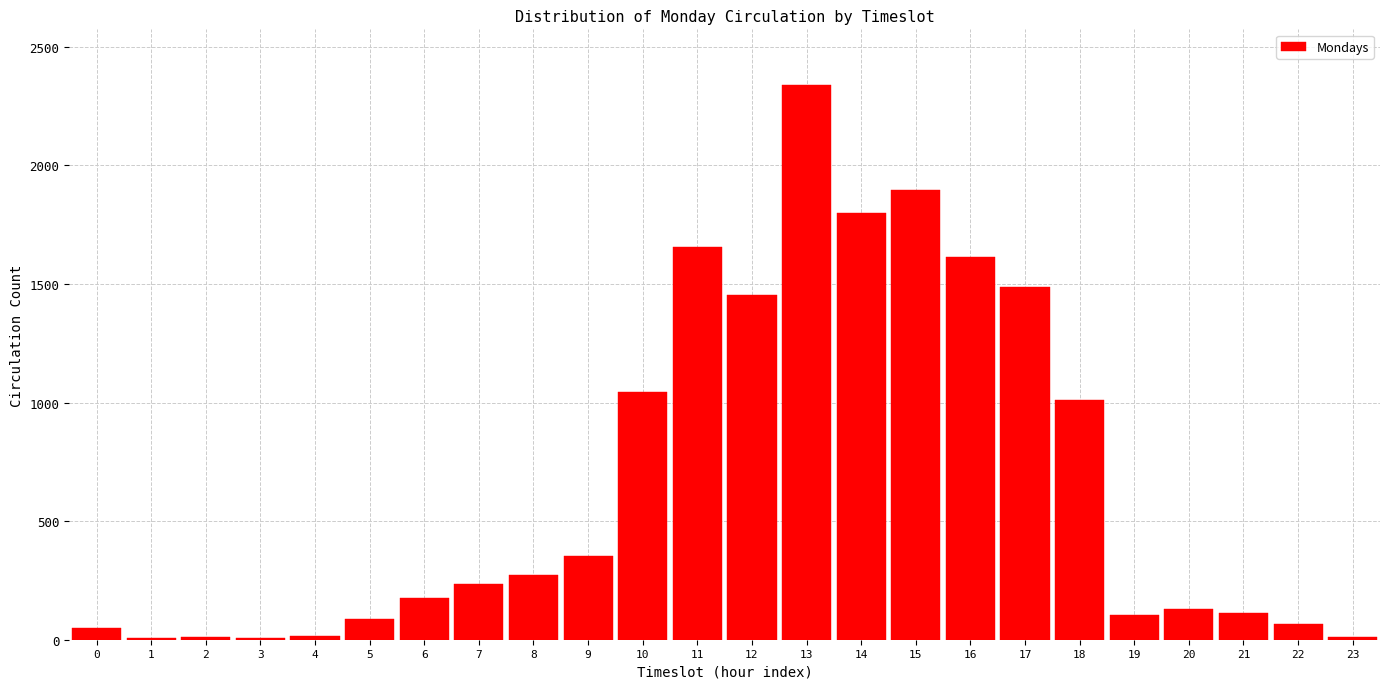

What is the sum of all values?

15953